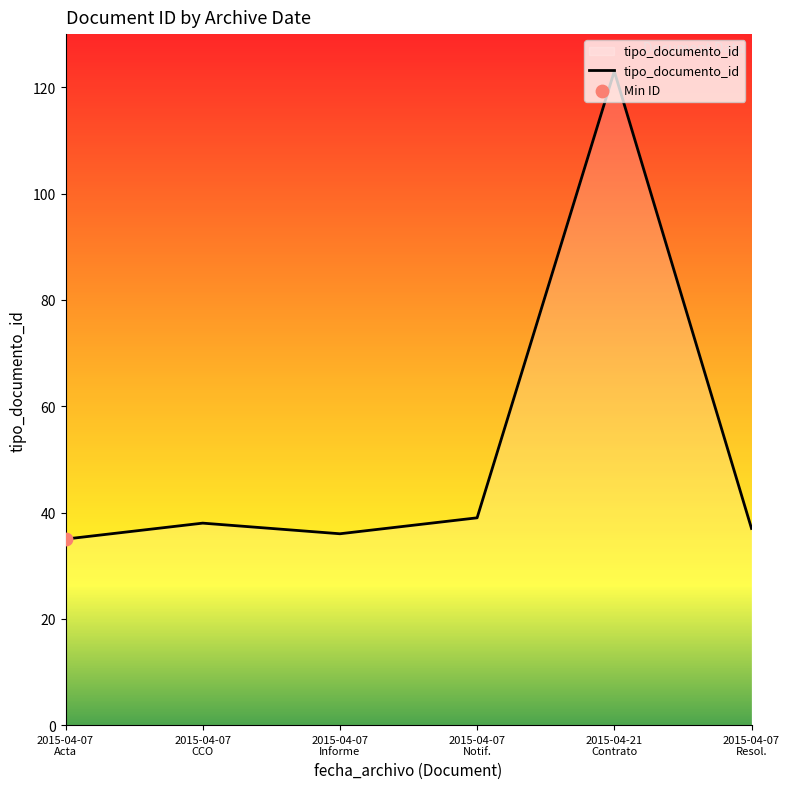

True or false: there are more than 0 points higher than both neighbors.

True